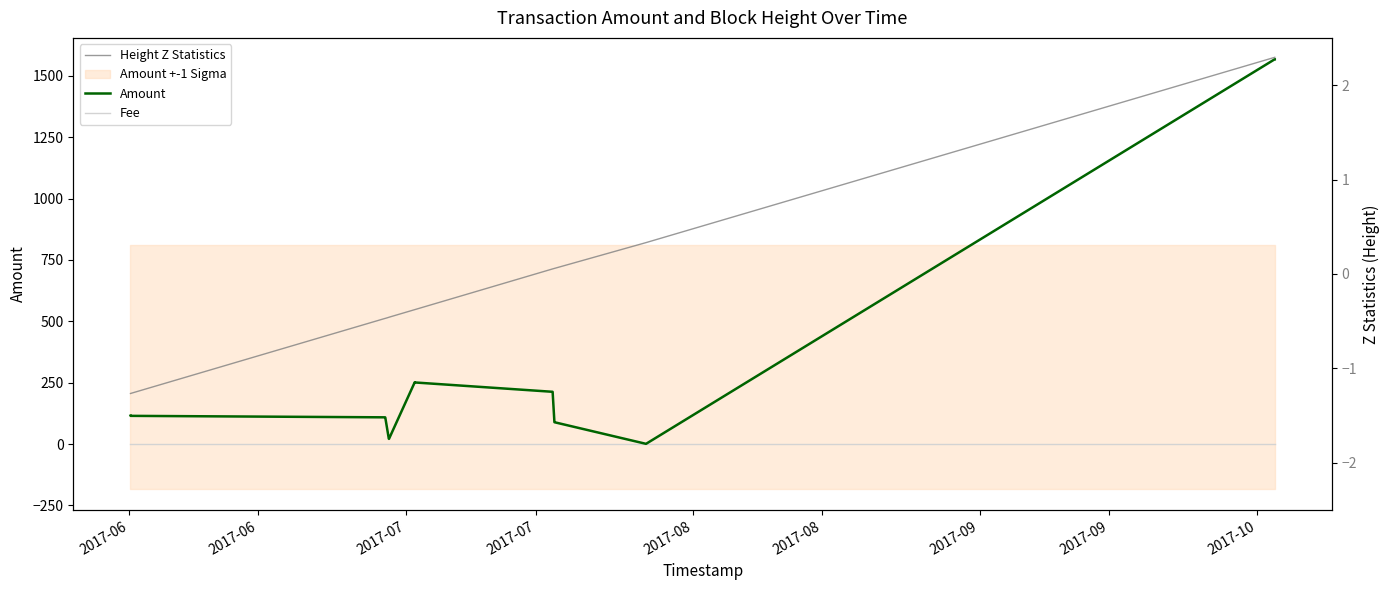

Is the value of Height Z Statistics at 10 greater than the value of Amount at 9?

No